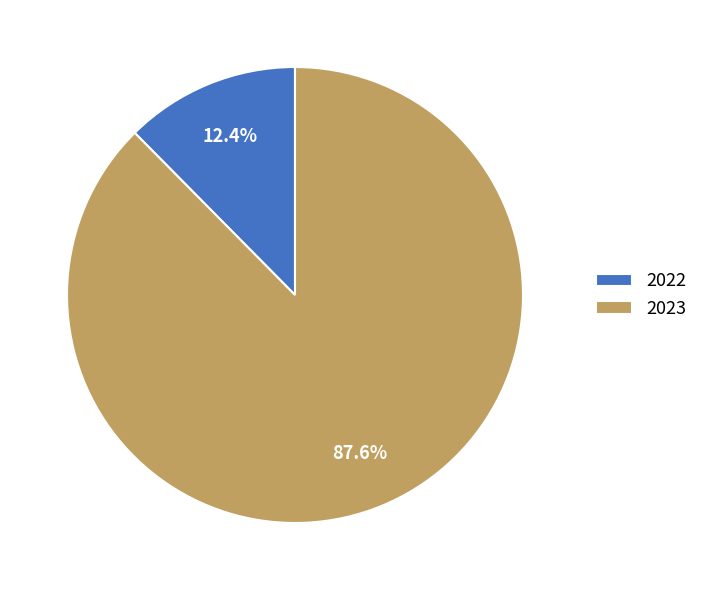

Is it true that 2022 is 12% of the pie?

True